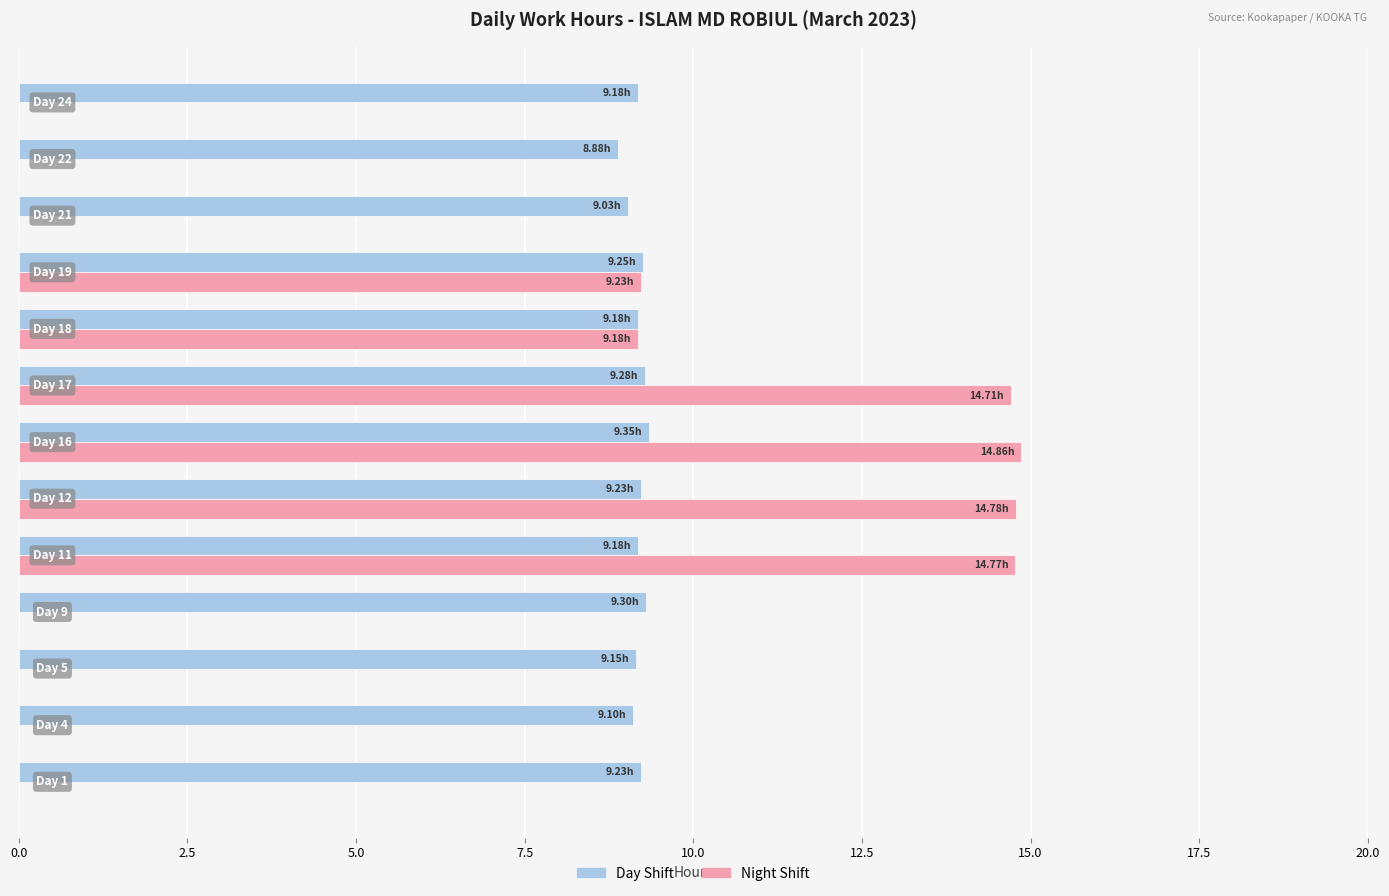

Which series has the largest total across all categories?

Day Shift